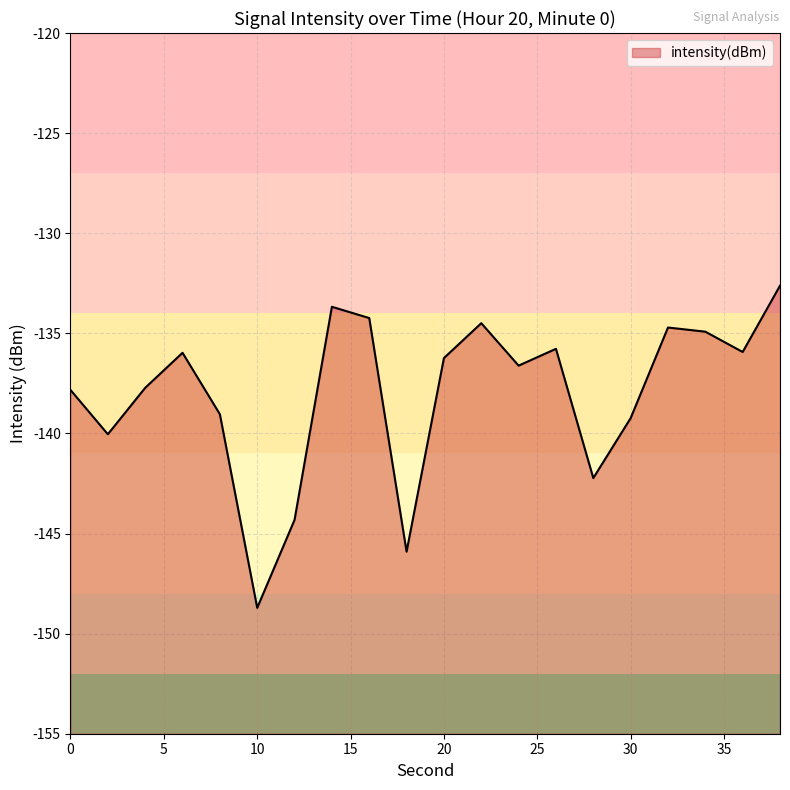

List the labels in order of value, smallest first.

10, 18, 12, 28, 2, 30, 8, 0, 4, 24, 20, 6, 36, 26, 34, 32, 22, 16, 14, 38